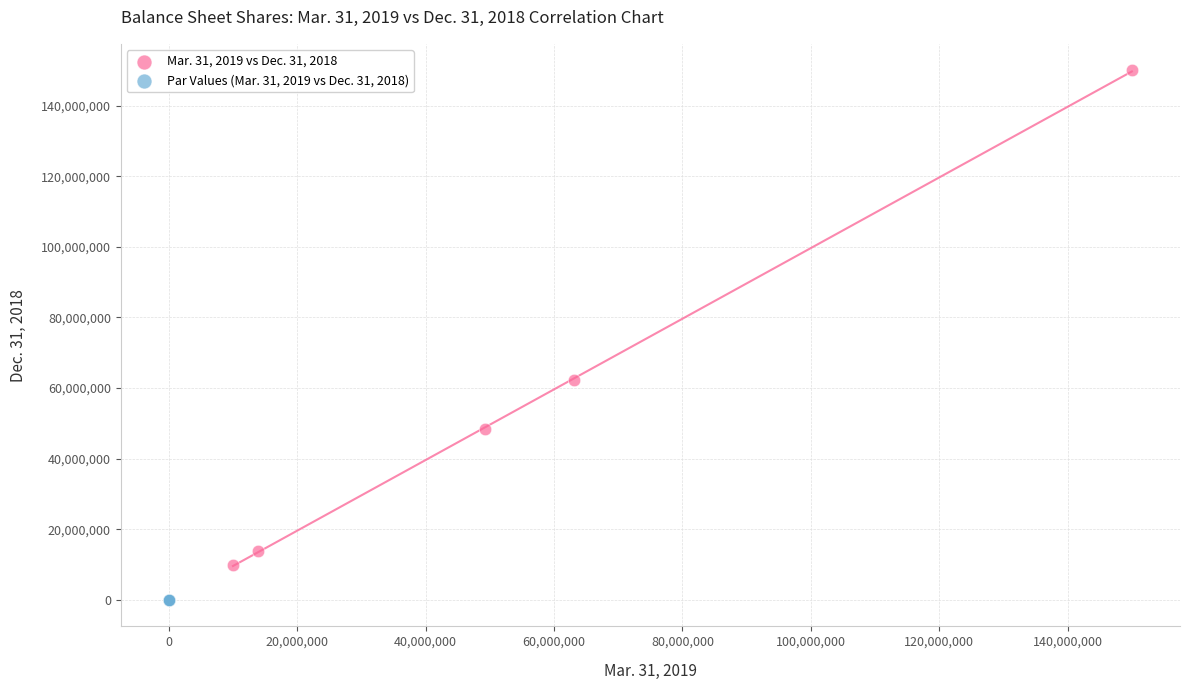

Which series has the largest Y range (max minus min)?

Mar. 31, 2019 vs Dec. 31, 2018